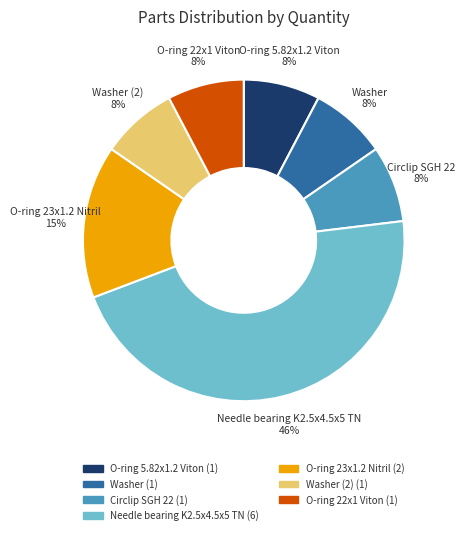

To the nearest percent, what is the average slice percentage?

14%